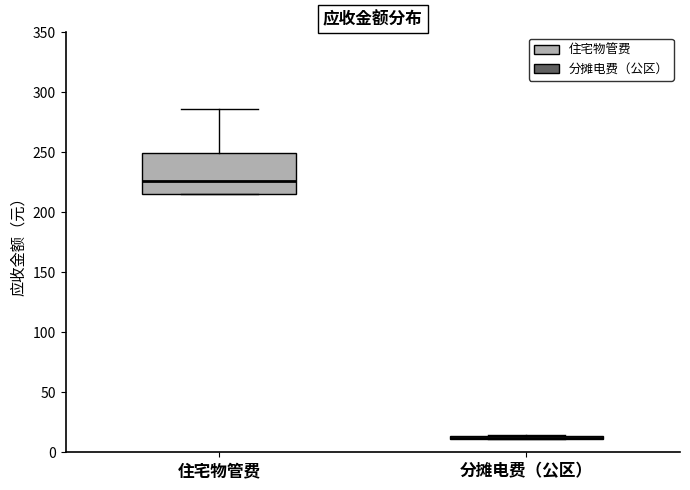

Comparing the boxes themselves (not the whiskers), which one is the tallest?

住宅物管费